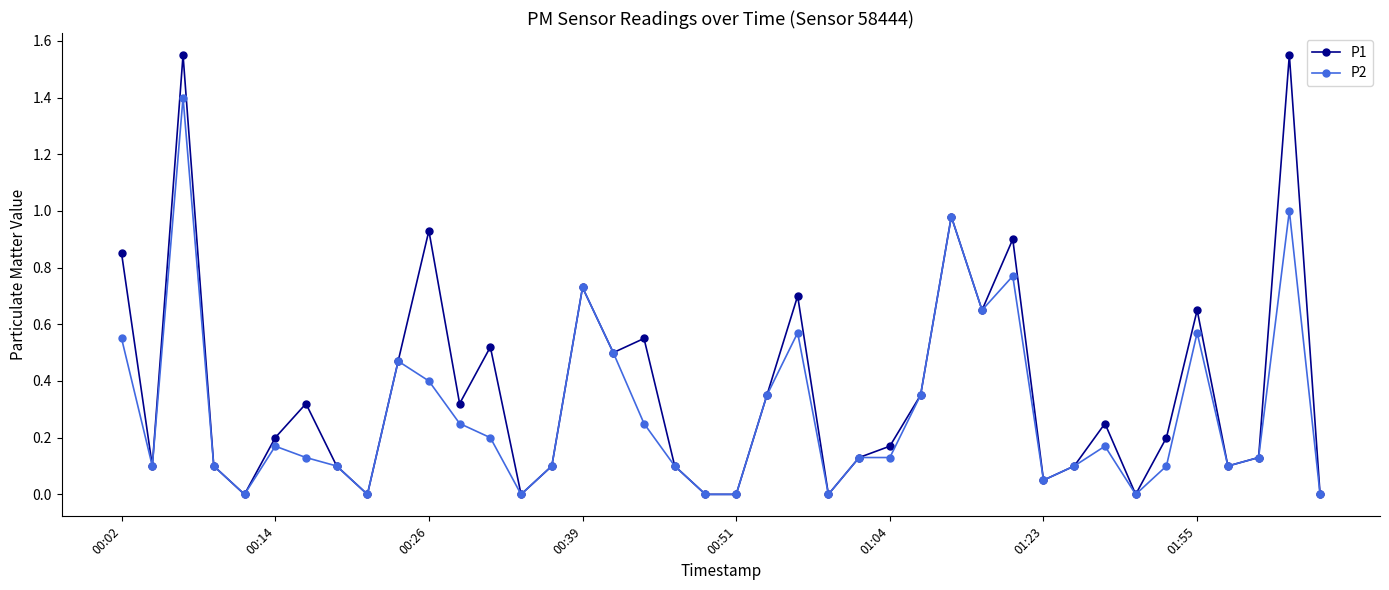

What are all the series names shown in the legend?

P1, P2